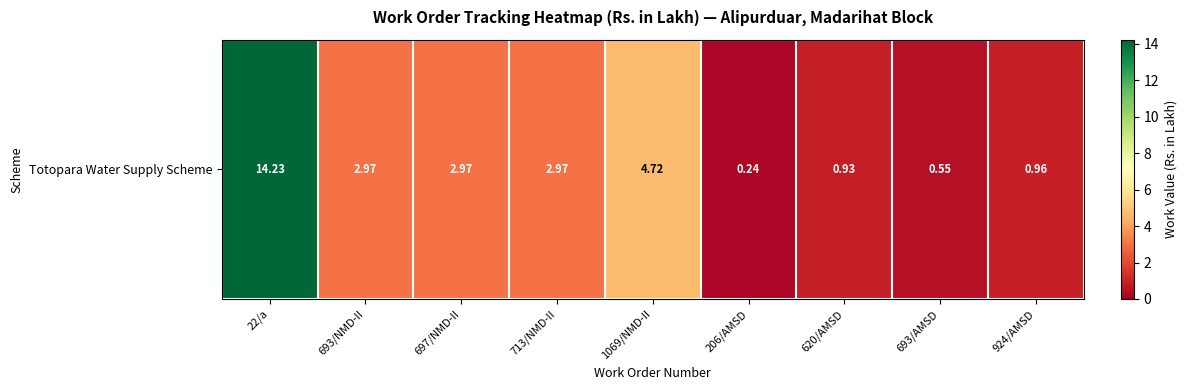

Reading left to right, extract all data points from this chart.

14.2	3.0	3.0	3.0	4.7	0.2	0.9	0.6	1.0